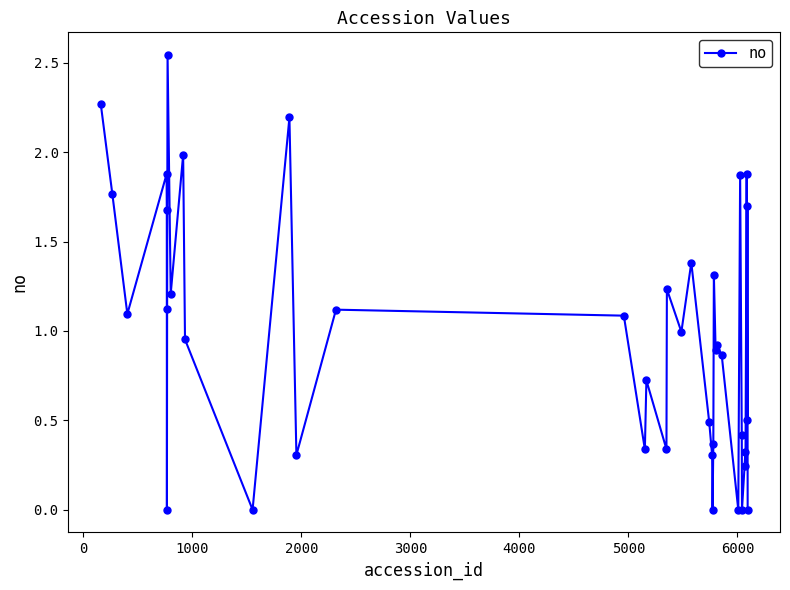

True or false: the data has more than 0 interior local peaks.

True